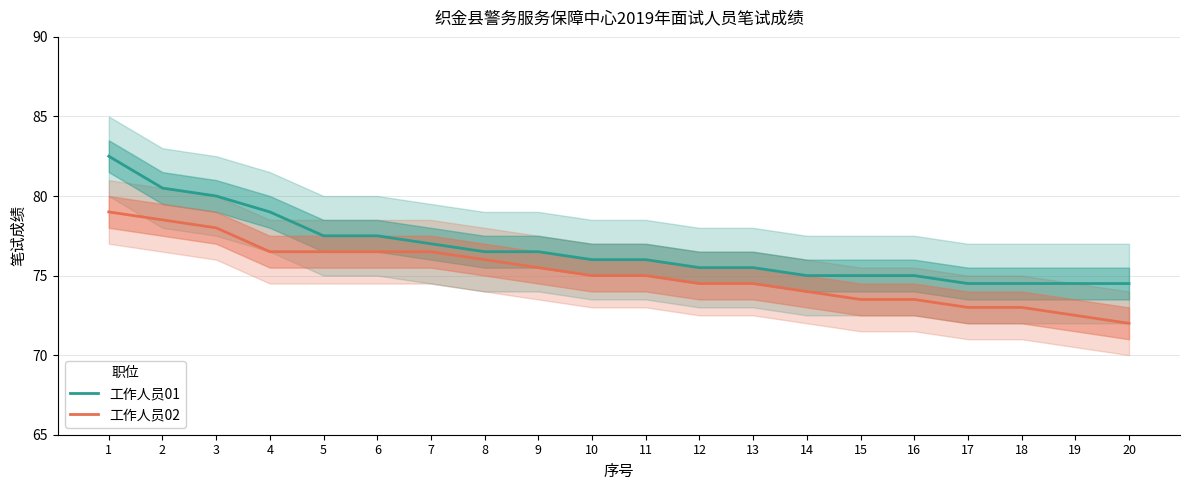

Which series has the largest total across all categories?

工作人员01